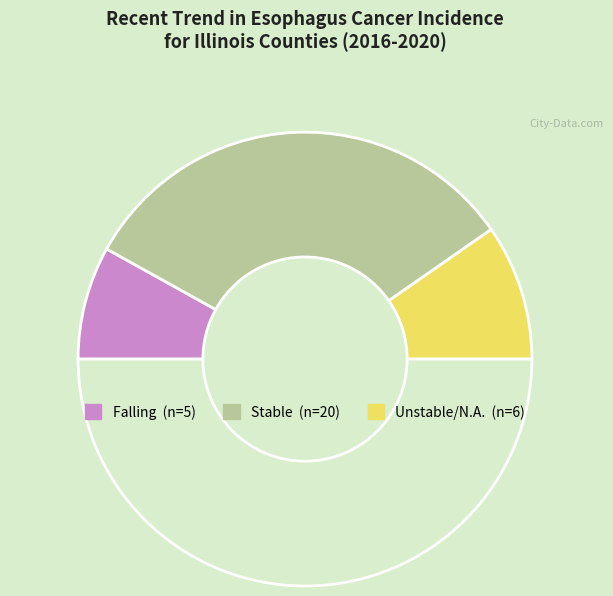

How many slices are in this pie chart?

4